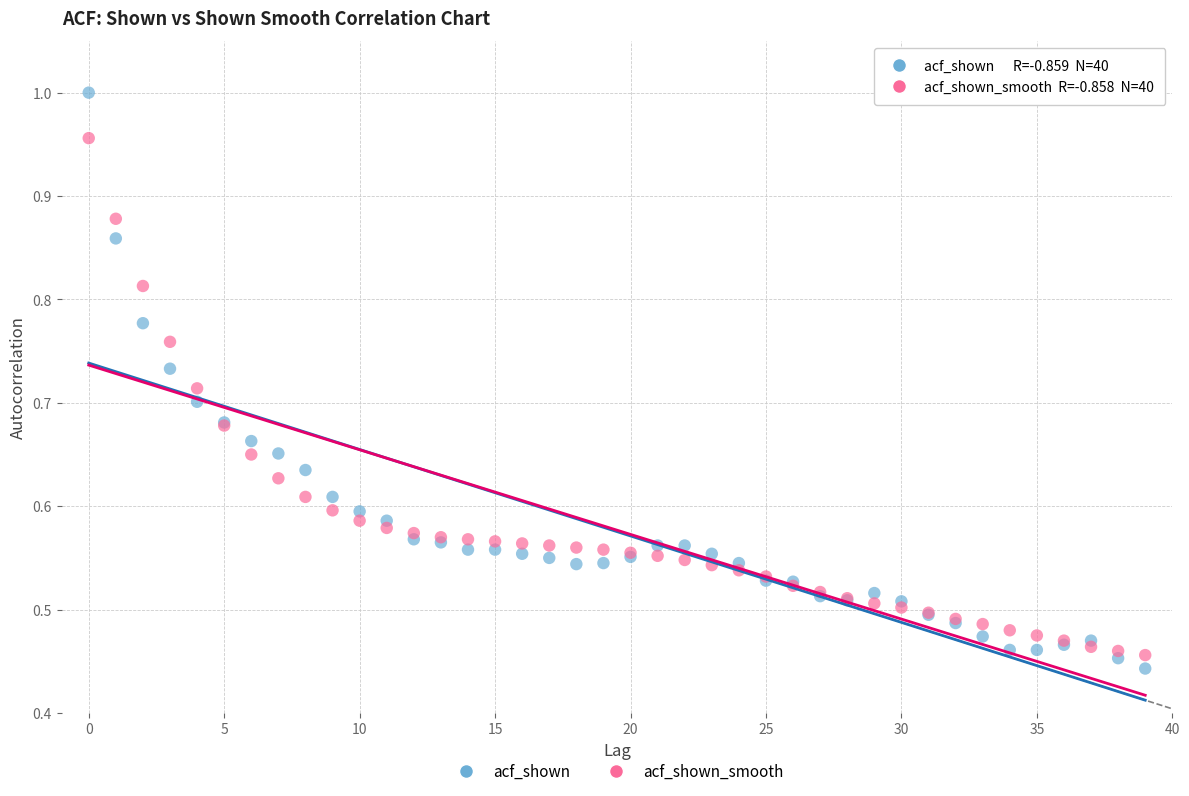

Which series reaches the maximum Y coordinate?

acf_shown